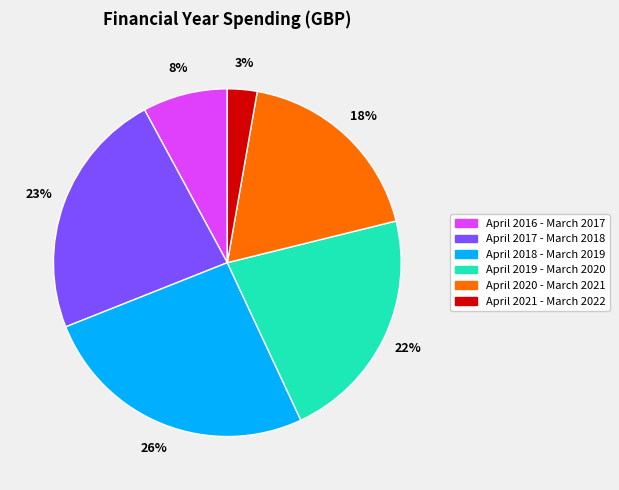

Count the number of slices in the pie.

6